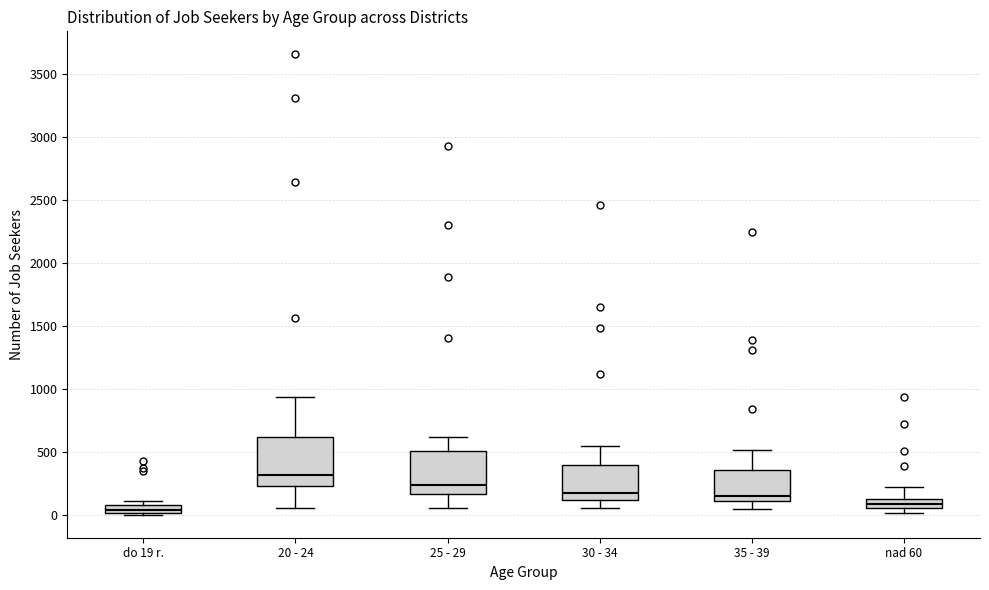

Which box has the highest median line?

20 - 24